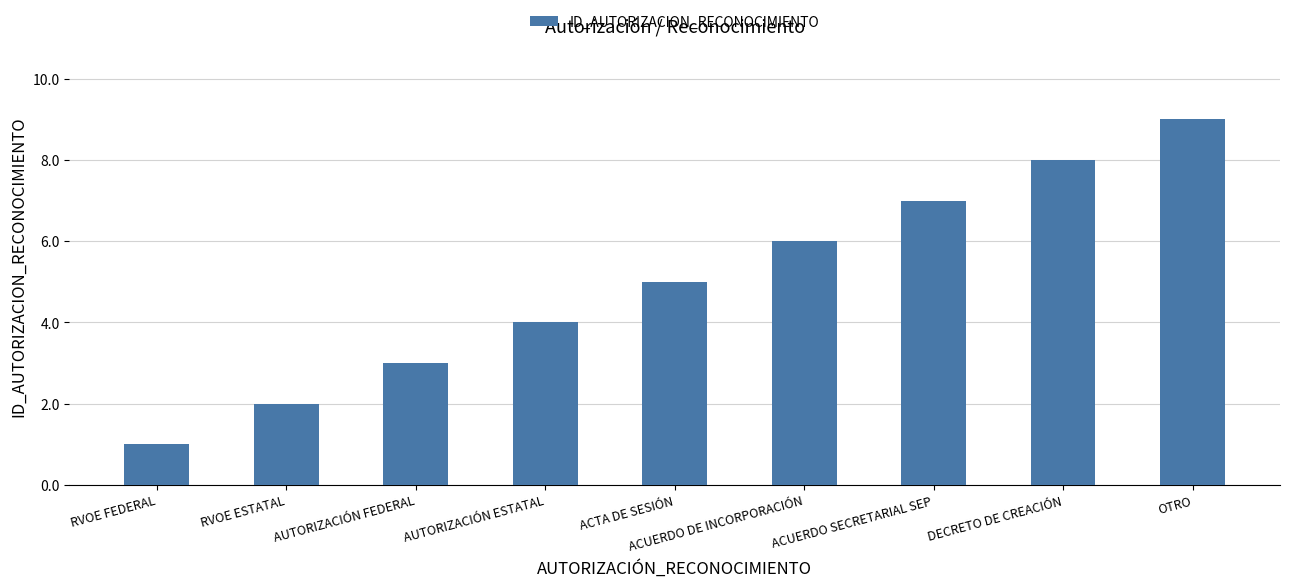

How many values are between 3 and 7?

5